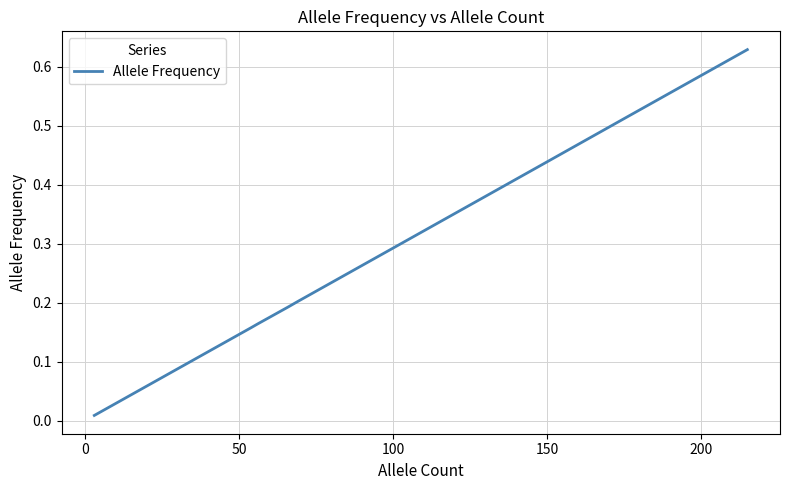

True or false: there are more than 2 points higher than both neighbors.

False